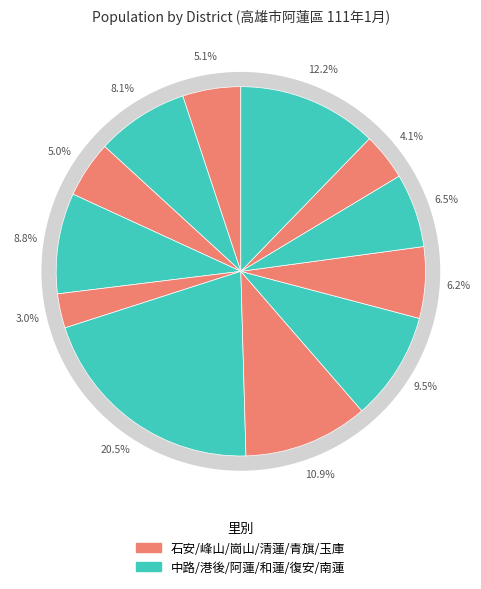

To the nearest percent, what is the difference between the largest and smallest slice percentages?

17%